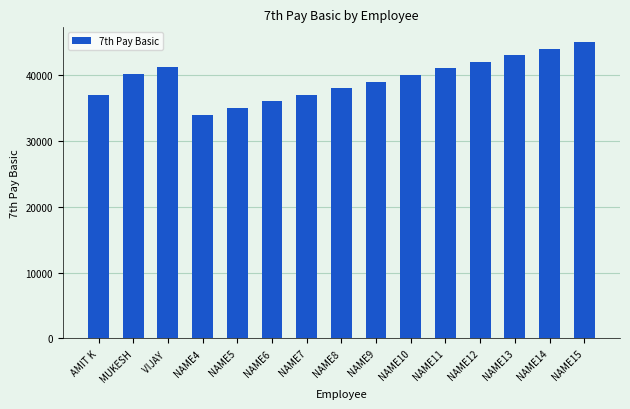

What is the change in value from NAME9 to NAME13?

+4000